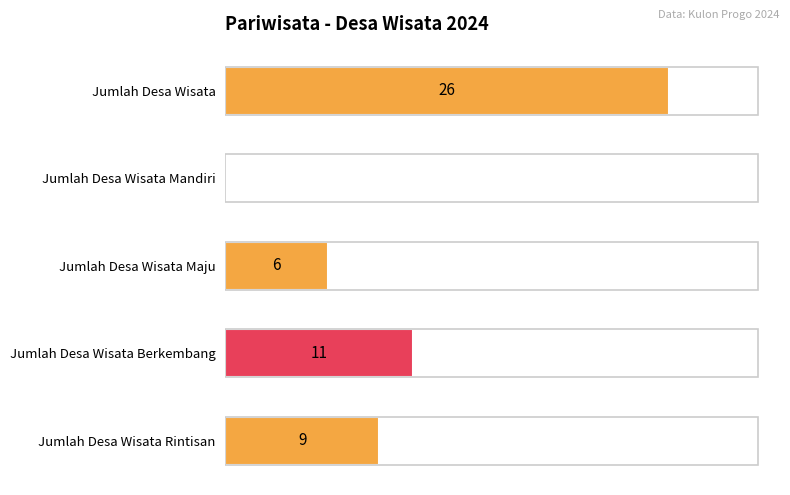

Where is the data nearest to the value 13?

Jumlah Desa Wisata Berkembang